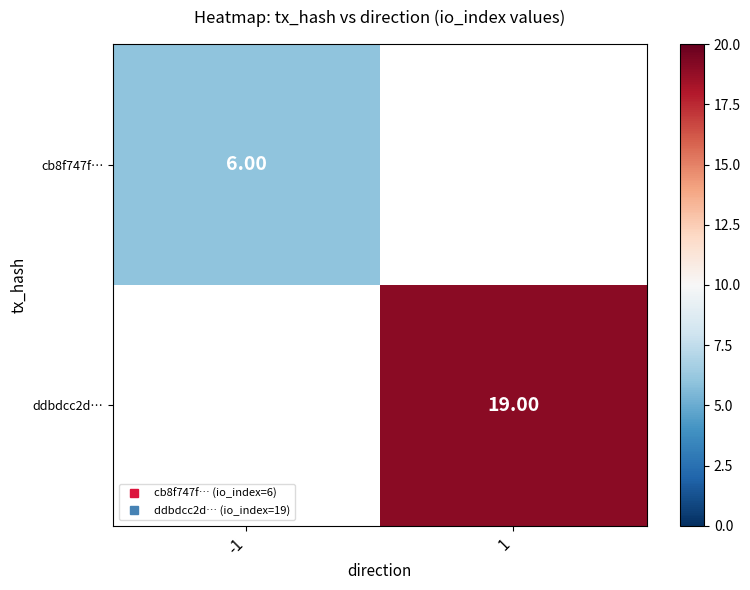

Rank the categories by cb8f747f… value from highest to lowest.

-1, 1